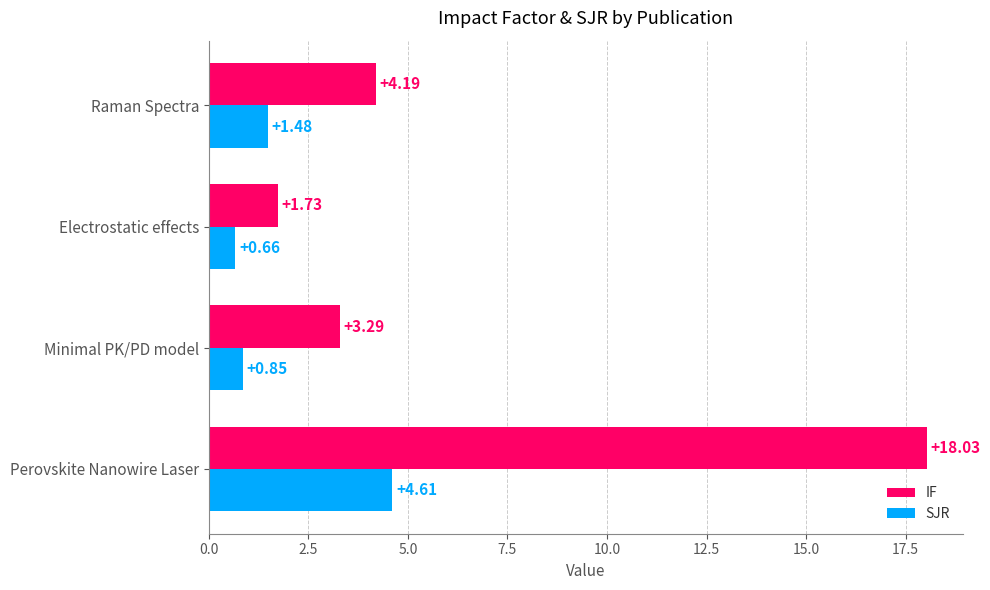

What is the difference between the second highest and second lowest values in the SJR series?

0.6